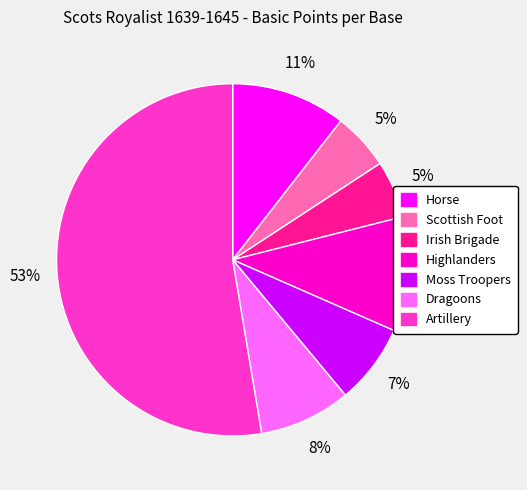

To the nearest percent, what is the combined percentage of Artillery and Dragoons?

61%